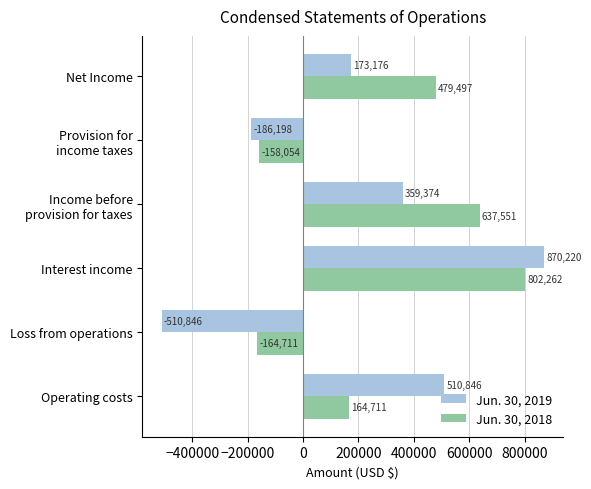

List the series in order of their overall mean, lowest first.

Jun. 30, 2019, Jun. 30, 2018